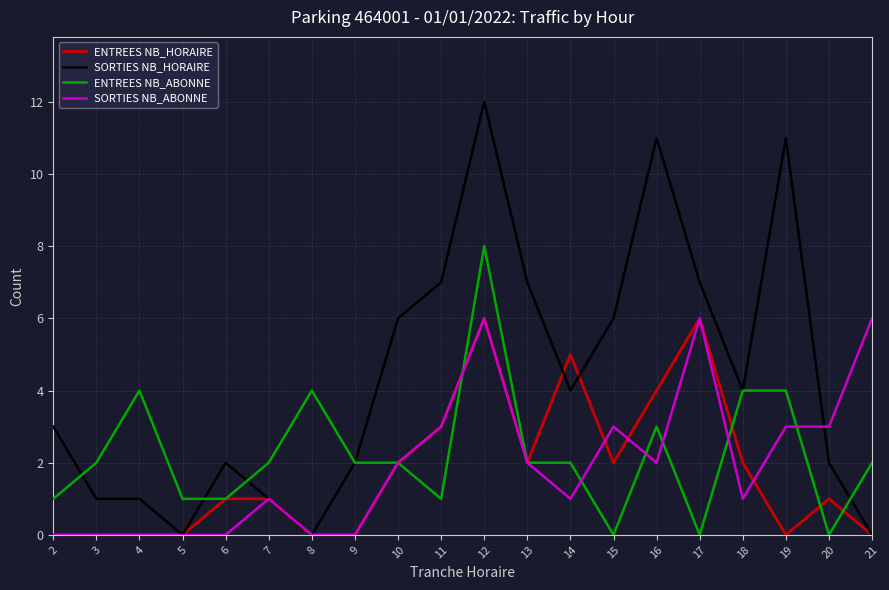

Reading right to left, what are all the values shown in this chart?

ENTREES NB_HORAIRE: 21=0	20=1	19=0	18=2	17=6	16=4	15=2	14=5	13=2	12=6	11=3	10=2	9=0	8=0	7=1	6=1	5=0	4=0	3=0	2=0
SORTIES NB_HORAIRE: 21=0	20=2	19=11	18=4	17=7	16=11	15=6	14=4	13=7	12=12	11=7	10=6	9=2	8=0	7=1	6=2	5=0	4=1	3=1	2=3
ENTREES NB_ABONNE: 21=2	20=0	19=4	18=4	17=0	16=3	15=0	14=2	13=2	12=8	11=1	10=2	9=2	8=4	7=2	6=1	5=1	4=4	3=2	2=1
SORTIES NB_ABONNE: 21=6	20=3	19=3	18=1	17=6	16=2	15=3	14=1	13=2	12=6	11=3	10=2	9=0	8=0	7=1	6=0	5=0	4=0	3=0	2=0